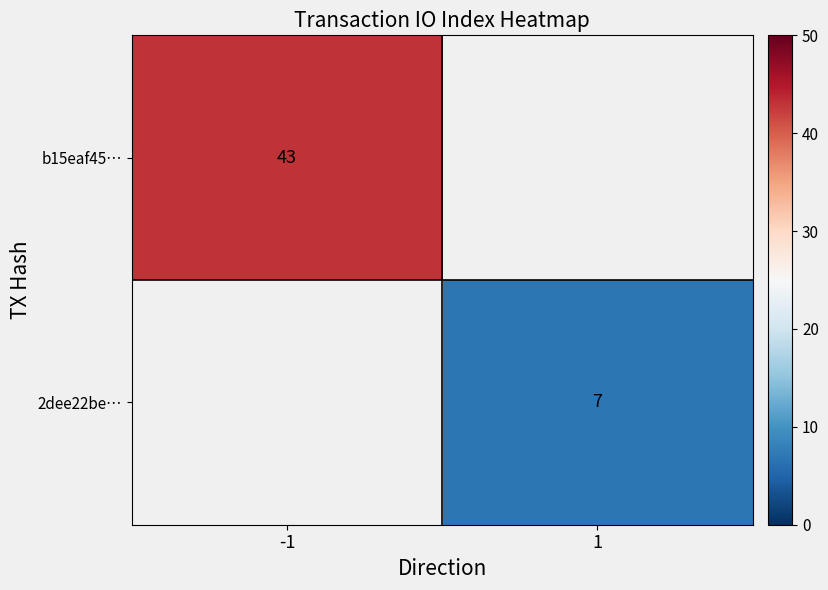

The value of b15eaf45… at -1 is 43. True or false?

True